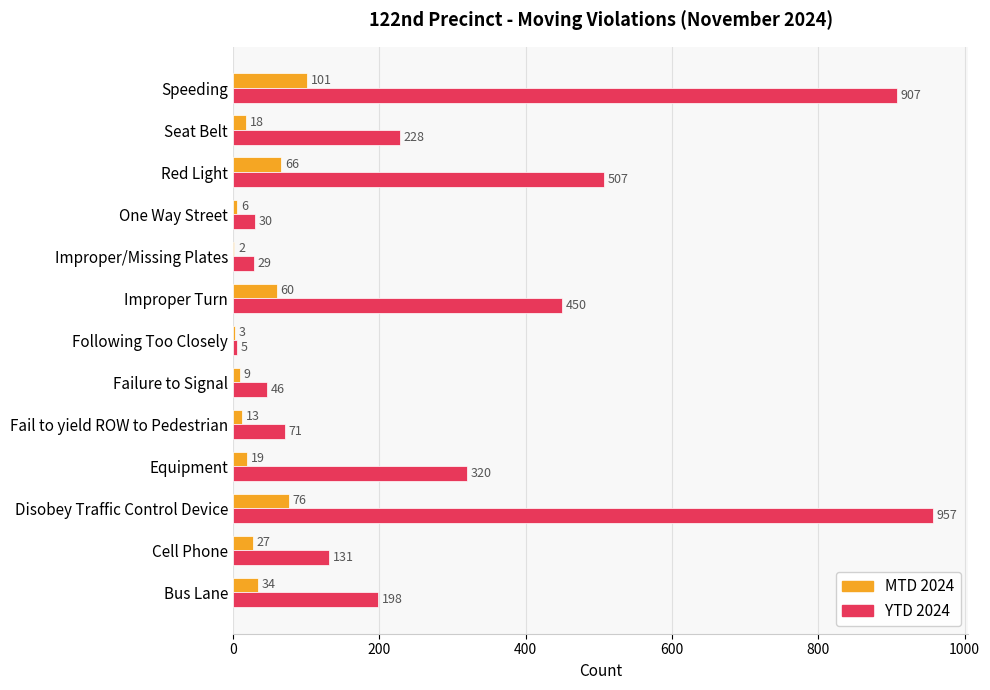

What is the average value of the MTD 2024 series?

33